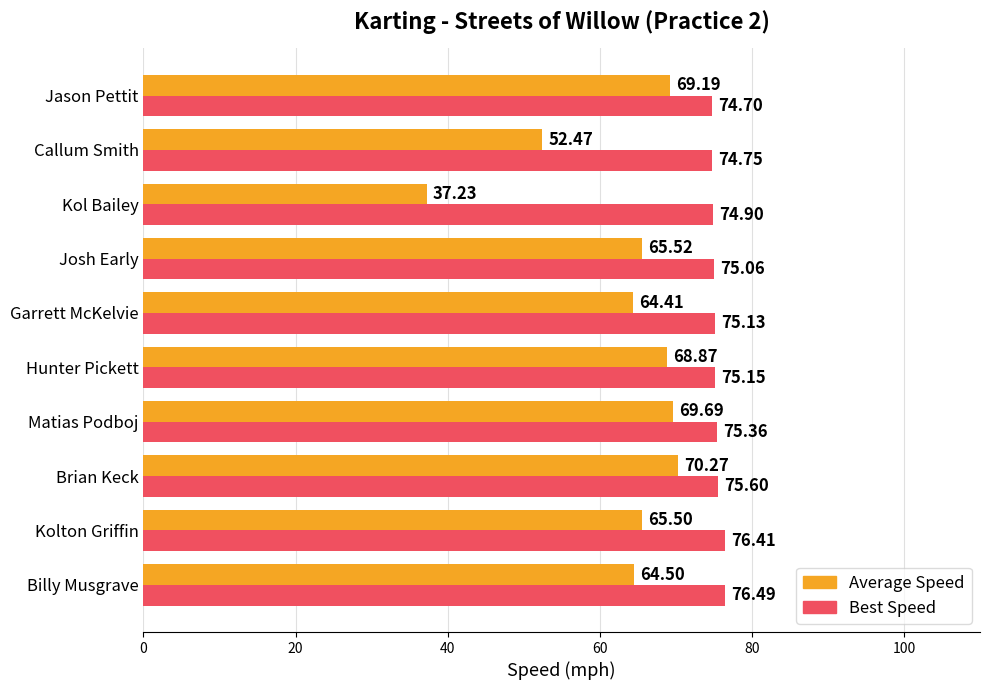

What is the average value of the Average Speed series?

62.8